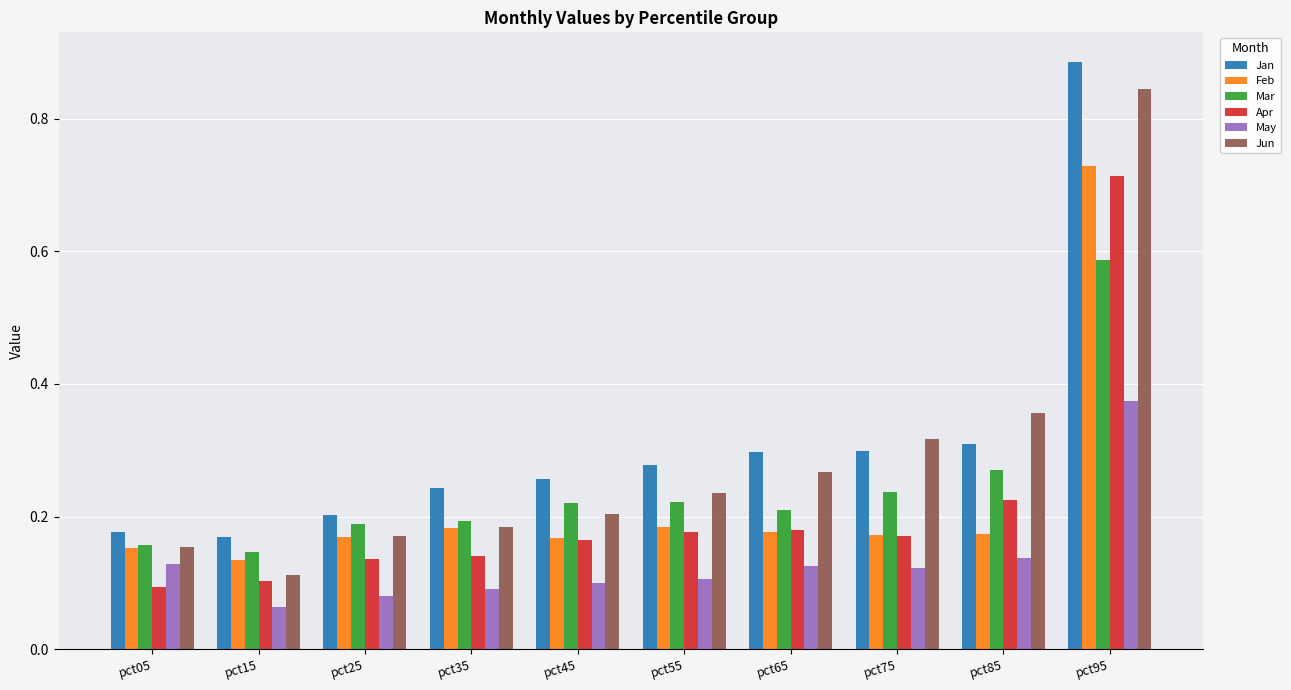

At which category is the sum across all series the highest?

pct95